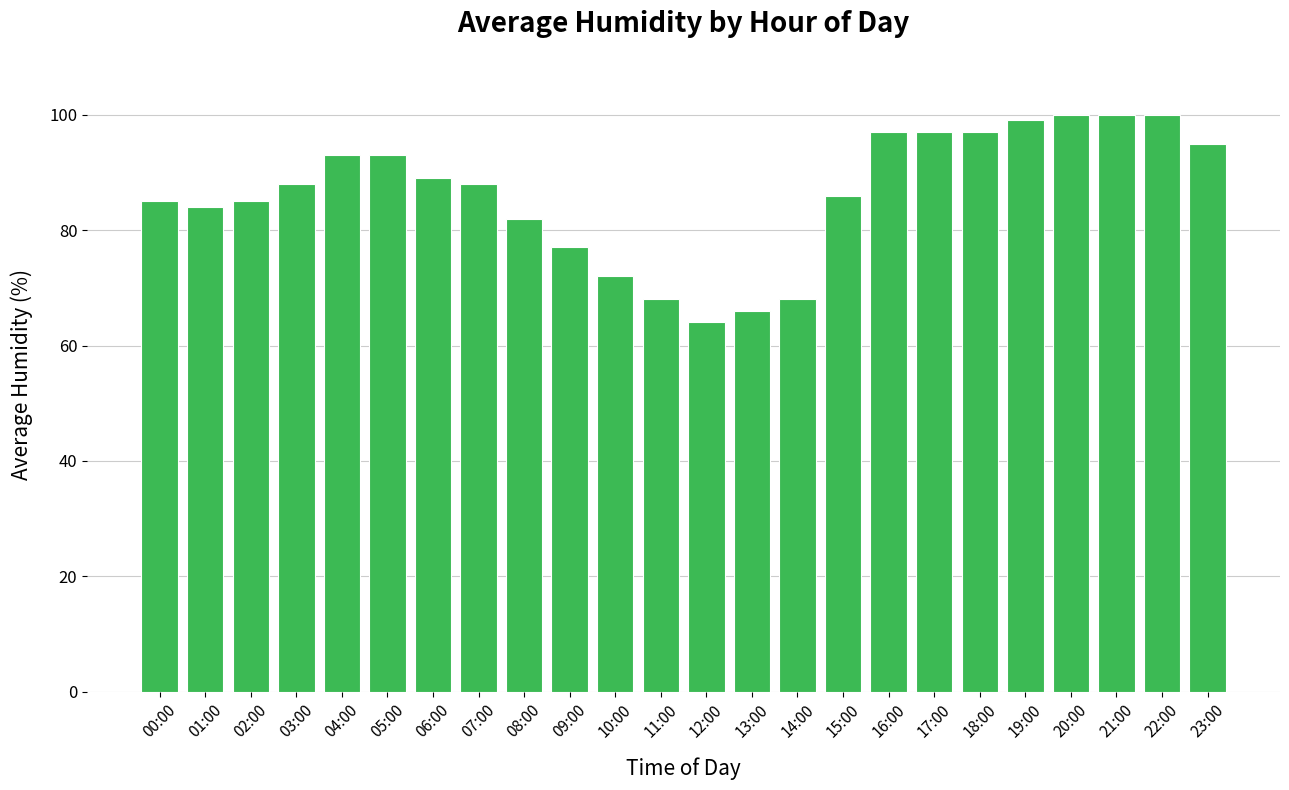

Count the number of categories in the chart.

24